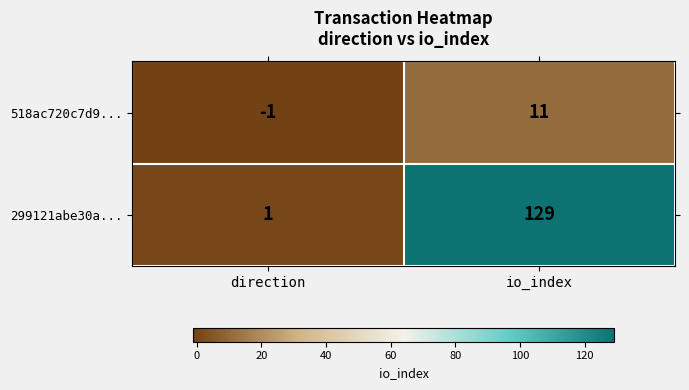

What is the difference between the 518ac720c7d9... values at io_index and direction?

12